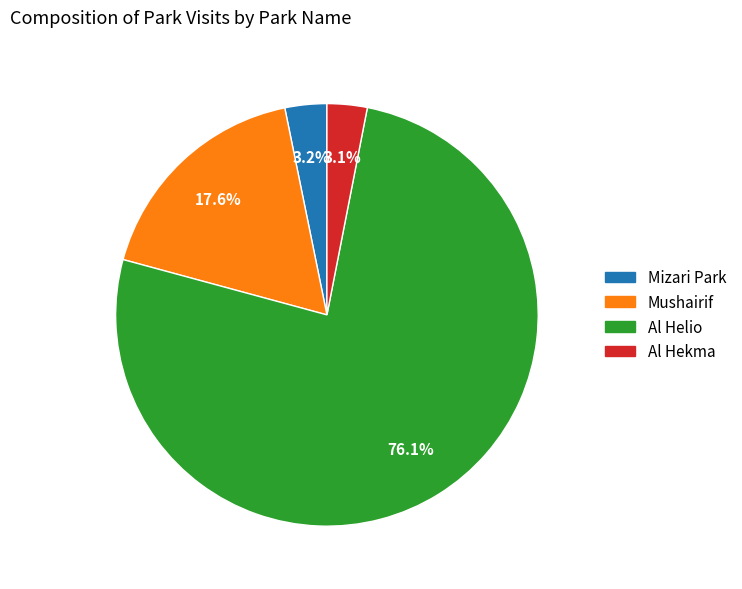

Is there a majority slice in this chart?

Yes